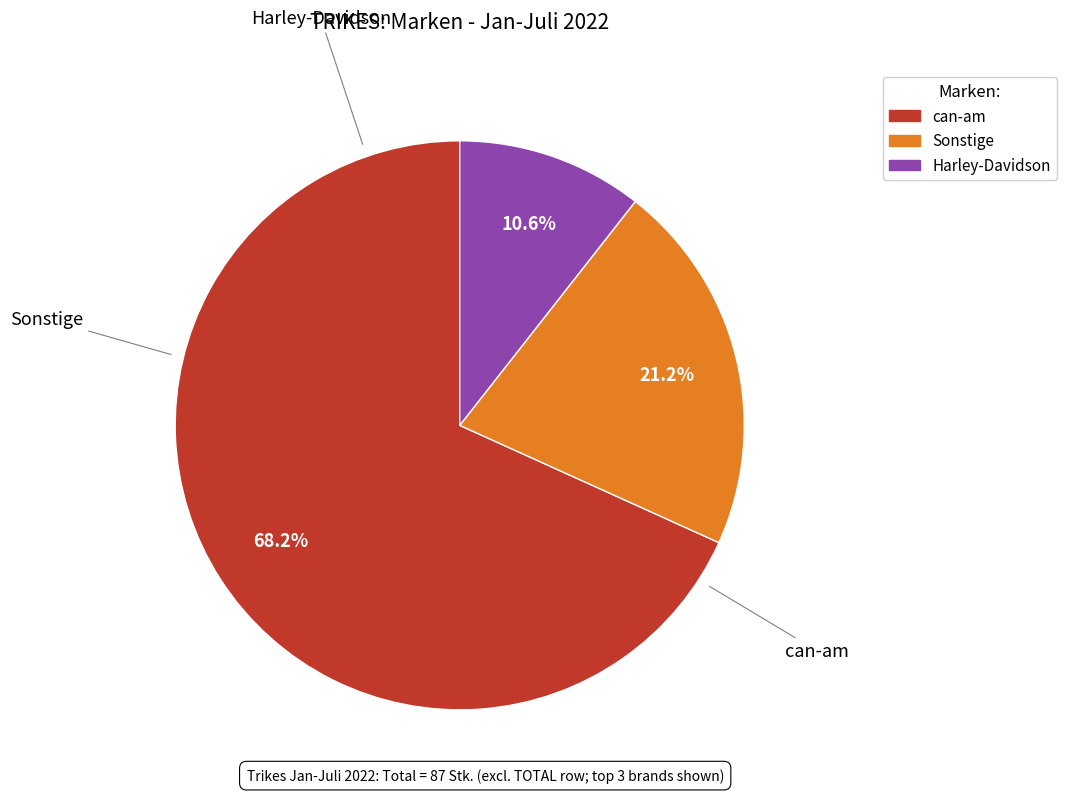

To the nearest percent, what percentage of the pie is Harley-Davidson?

11%